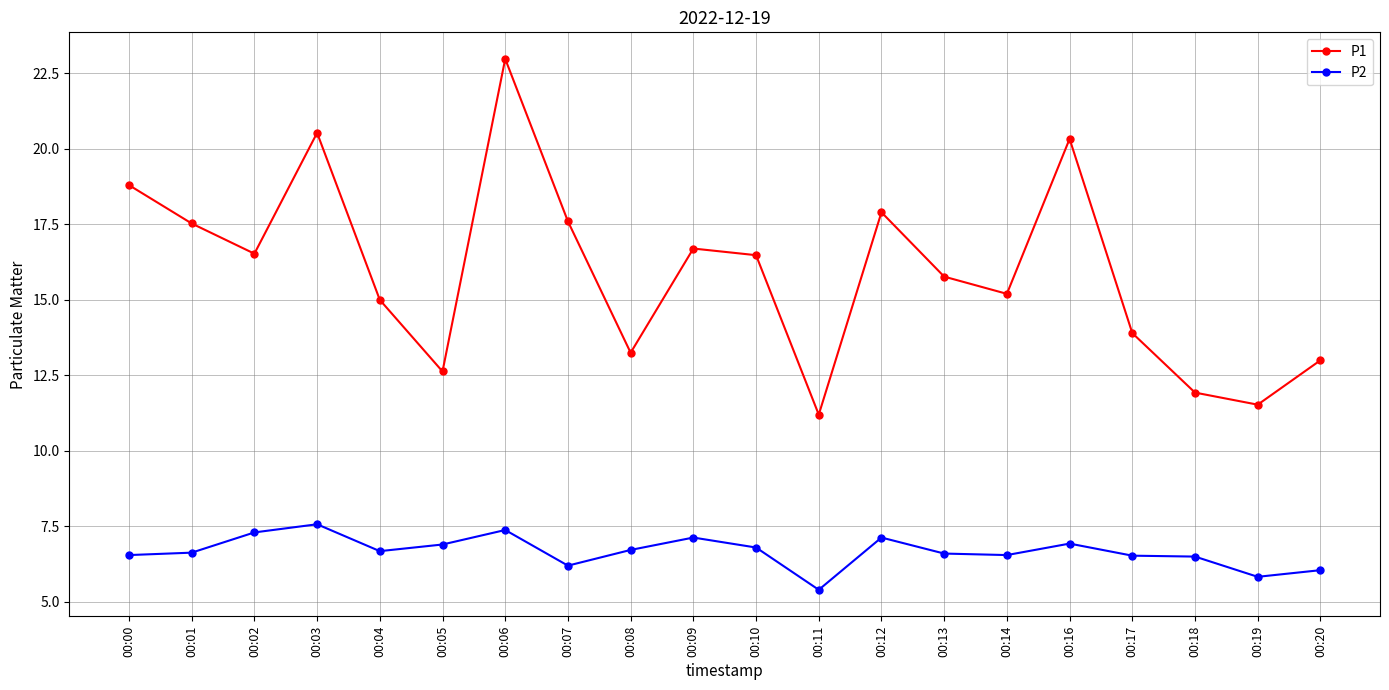

What is the difference between the second highest and minimum values in the P2 series?

2.0